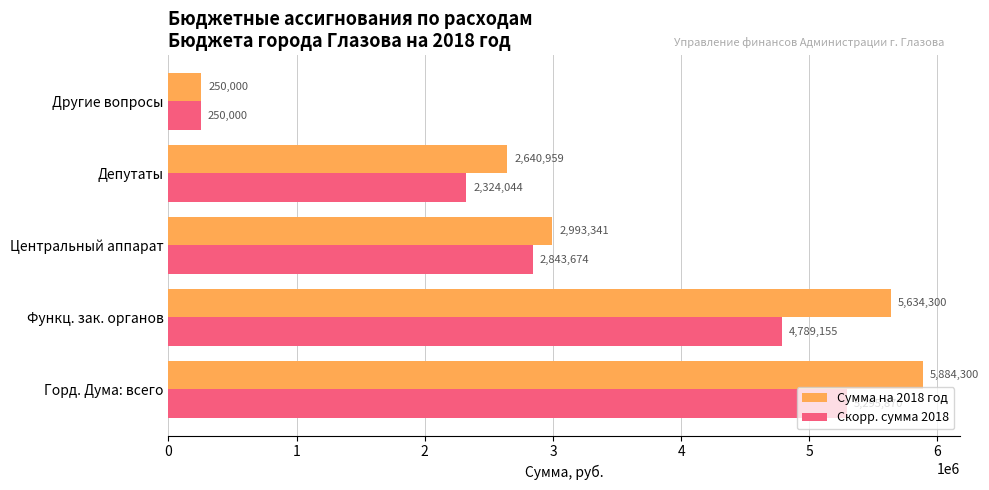

Which category has the lowest value across all series?

Другие вопросы